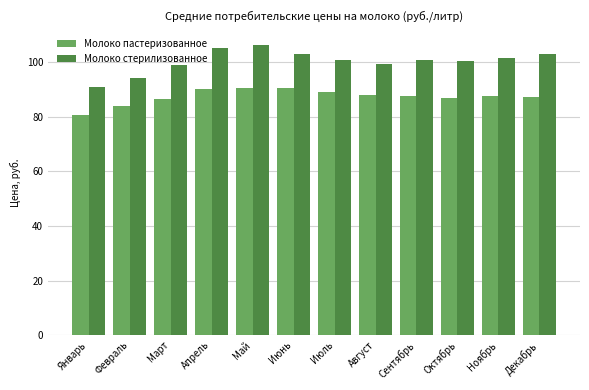

What is the difference between the Молоко стерилизованное values at Август and Июнь?

3.8